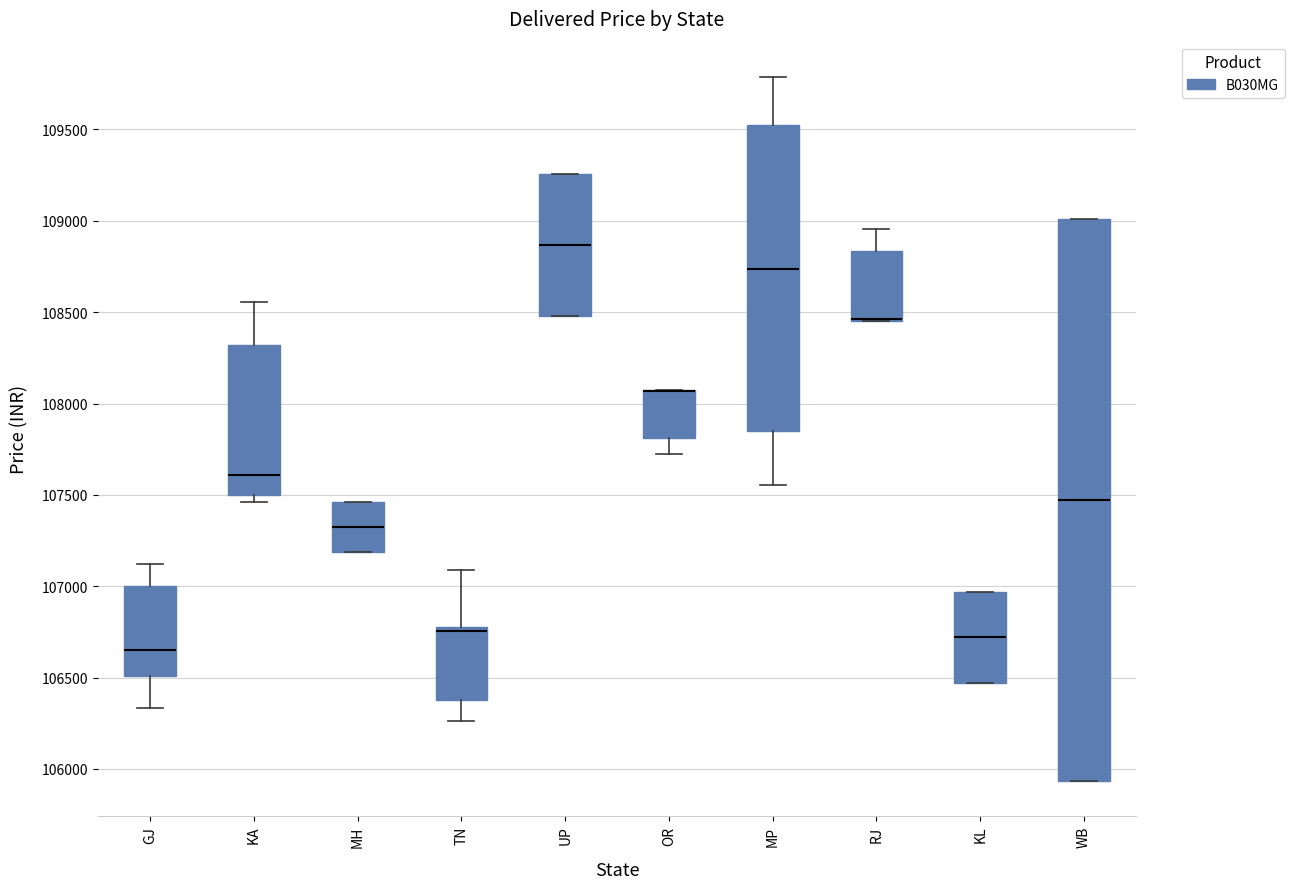

Reading left to right, transcribe this box plot: for each box, give where its median line is, the range the box spans, and where its two whiskers end, as read against the y-axis. The values are not printed on the chart, so give them approximately, as read against the axis.

GJ: median 106650, box 106500 to 107000, whiskers 106350 to 107100
KA: median 107600, box 107500 to 108300, whiskers 107450 to 108550
MH: median 107300, box 107200 to 107450, whiskers 107200 to 107450
TN: median 106750, box 106400 to 106800, whiskers 106250 to 107100
UP: median 108850, box 108500 to 109250, whiskers 108500 to 109250
OR: median 108050 (drawn on the box's upper edge), box 107800 to 108050, whiskers 107700 to 108050
MP: median 108750, box 107850 to 109500, whiskers 107550 to 109800
RJ: median 108450 (drawn on the box's lower edge), box 108450 to 108850, whiskers 108450 to 108950
KL: median 106700, box 106450 to 106950, whiskers 106450 to 106950
WB: median 107450, box 105950 to 109000, whiskers 105950 to 109000